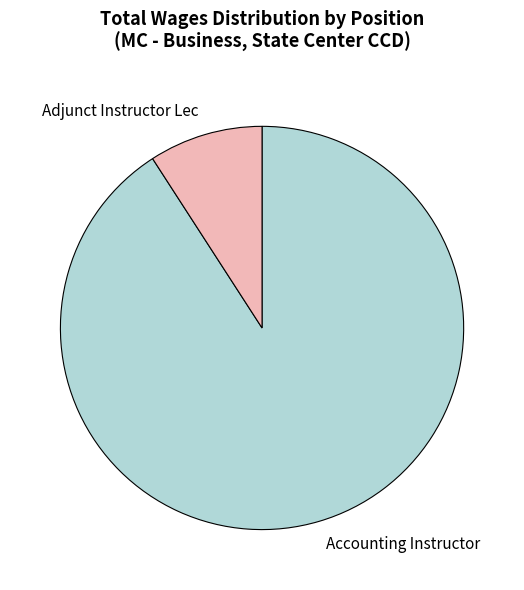

Which category has the smallest portion of the pie?

Adjunct Instructor Lec